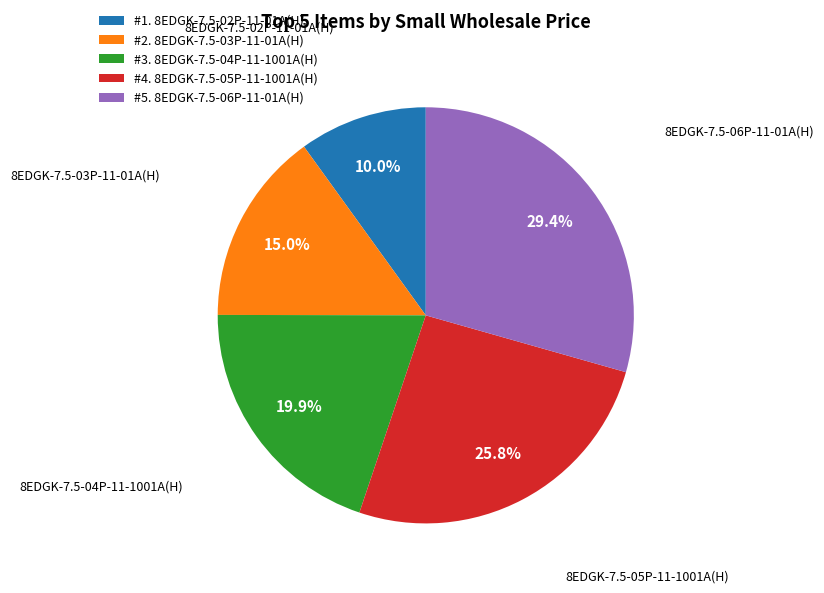

Which has a higher value, #1. 8EDGK-7.5-02P-11-01A(H) or #5. 8EDGK-7.5-06P-11-01A(H)?

#5. 8EDGK-7.5-06P-11-01A(H)